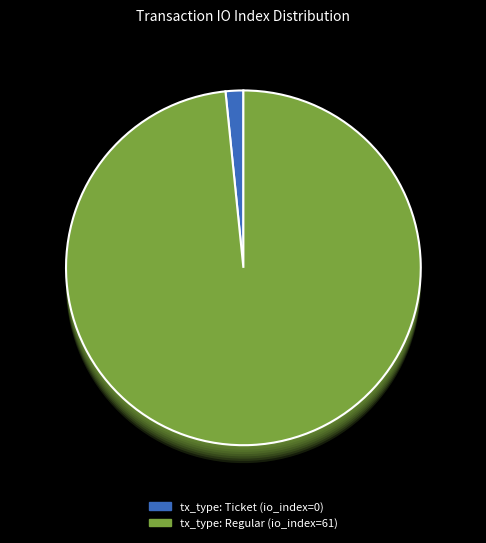

Is the sum of tx_type: Regular (io_index=61) and tx_type: Ticket (io_index=0) greater than half?

Yes